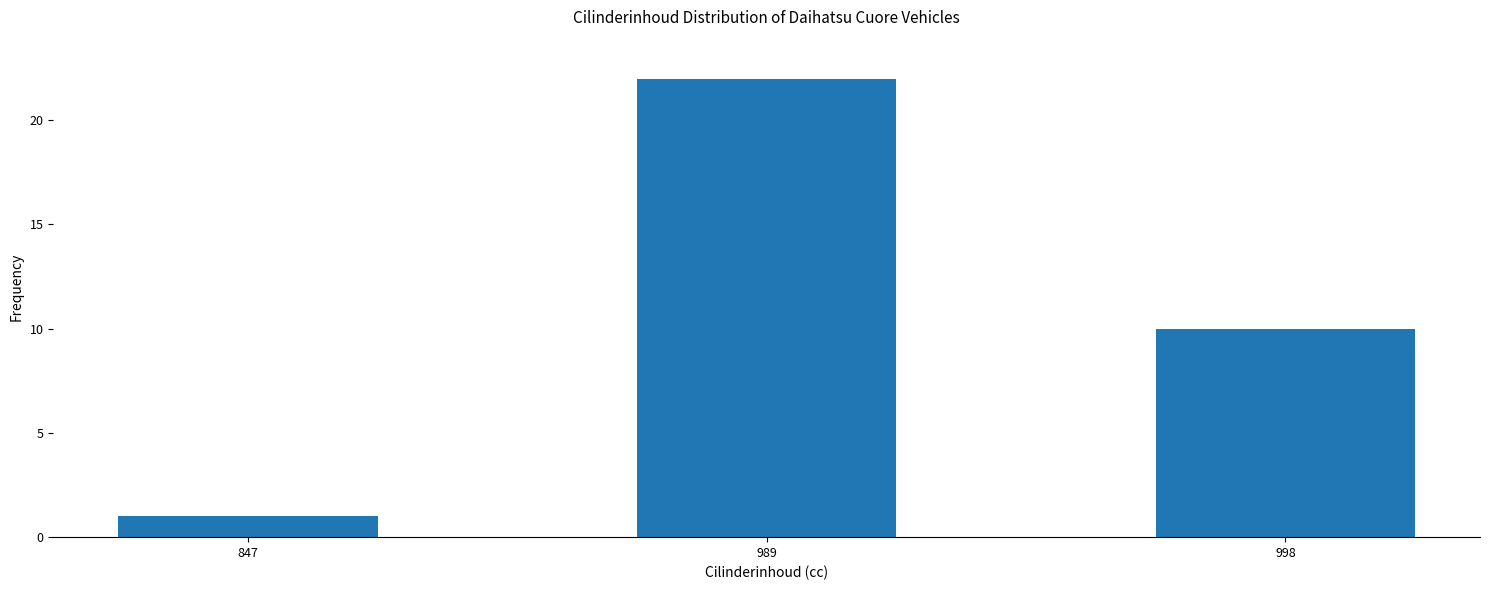

What is the difference between the values at 989 and 847?

21